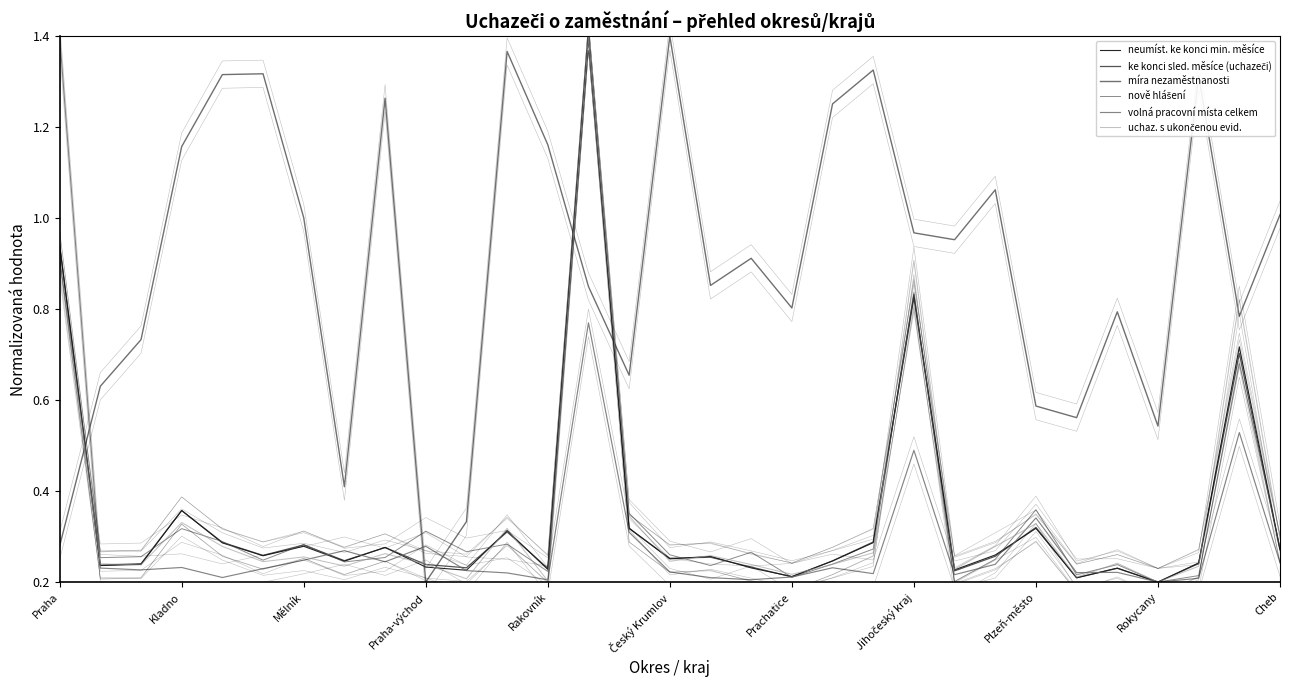

Rank the categories by volná pracovní místa celkem value from lowest to highest.

27, 12, 17, 28, 16, Rakovník, 18, 22, 20, 11, 25, 26, 15, Cheb, Mělník, Český Krumlov, Kladno, 19, Praha-východ, 23, 30, Plzeň-město, Prachatice, Jihočeský kraj, Rokycany, 14, 24, 21, 29, 13, Praha